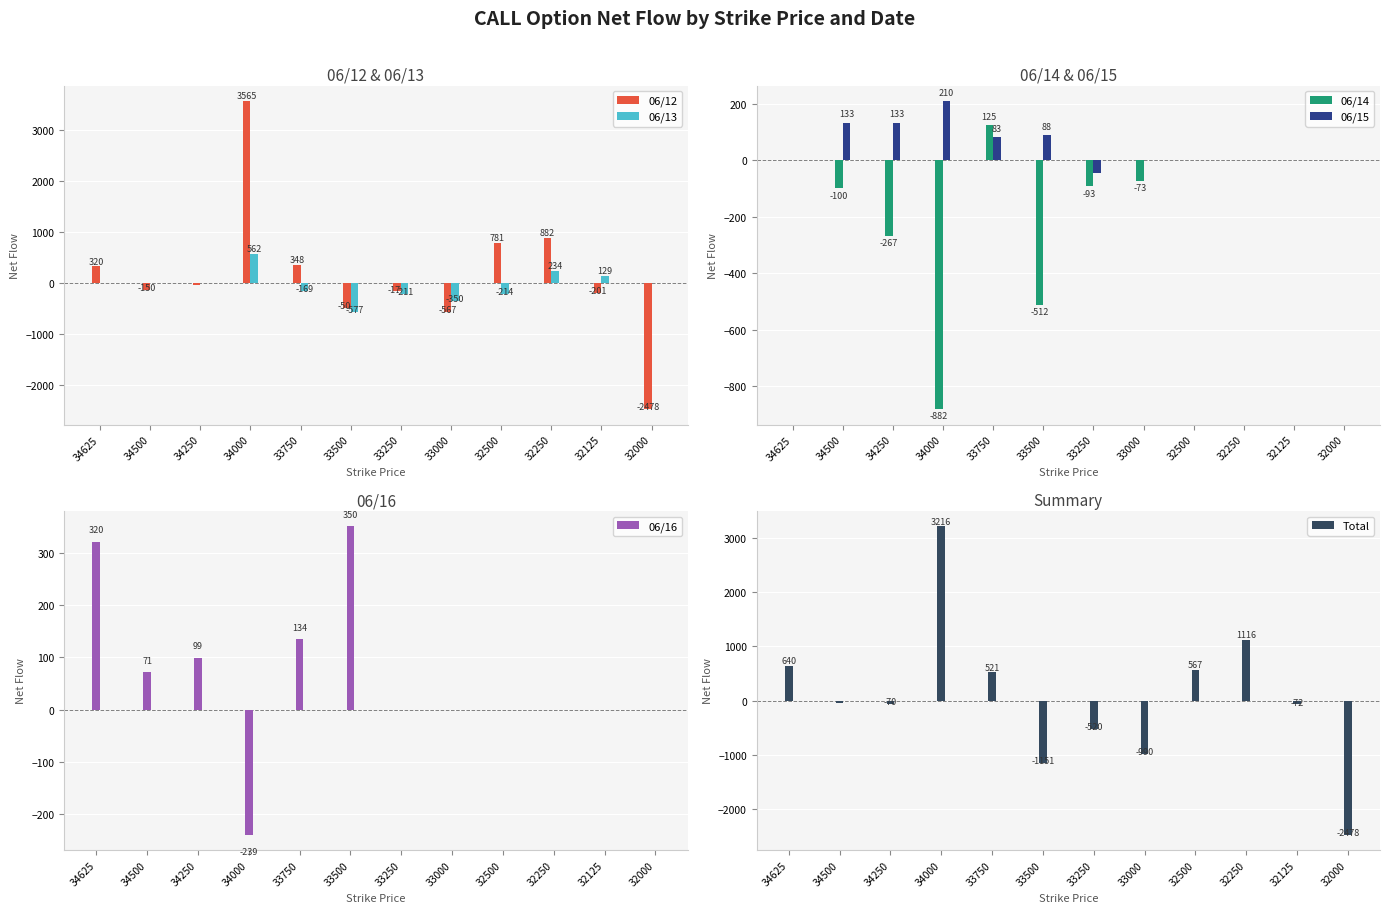

How many values in 06/14 are below zero?

6